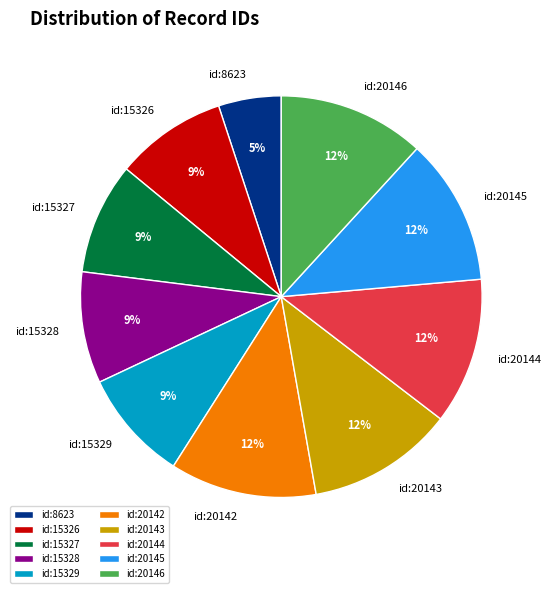

Is there any slice that represents more than half of the pie?

No